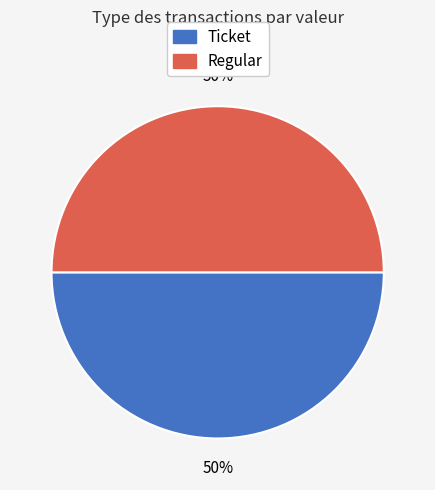

Count the number of slices in the pie.

2